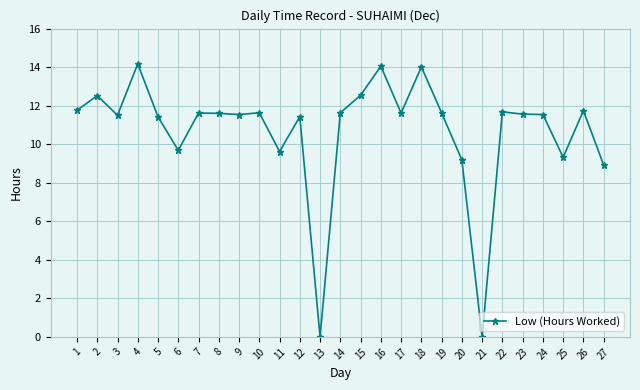

What is the ratio of the value at 4 to the value at 11?

1.5